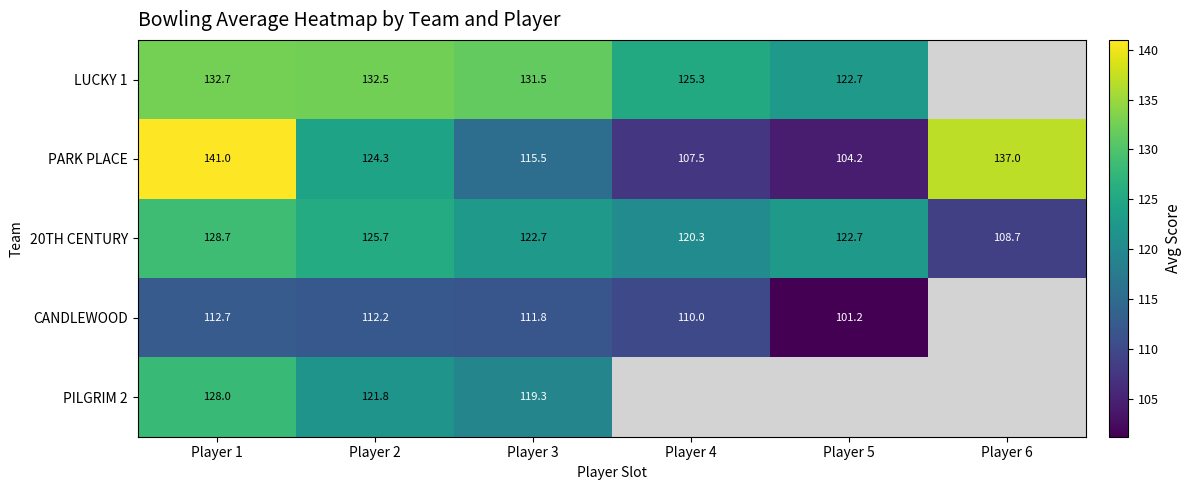

At which label is 20TH CENTURY closest to 118?

Player 4